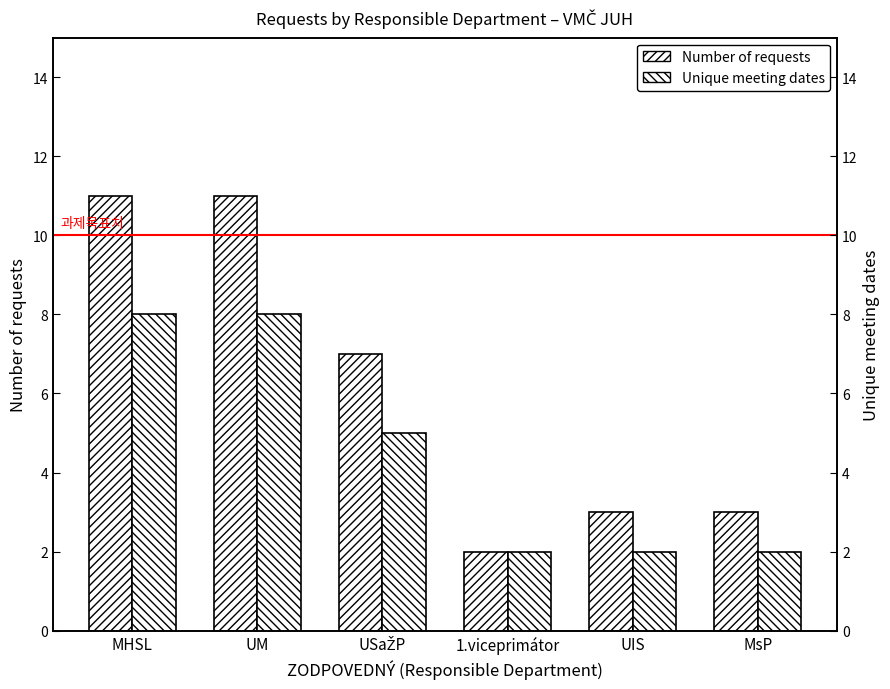

What is the difference between the maximum and minimum values in the Unique meeting dates series?

6